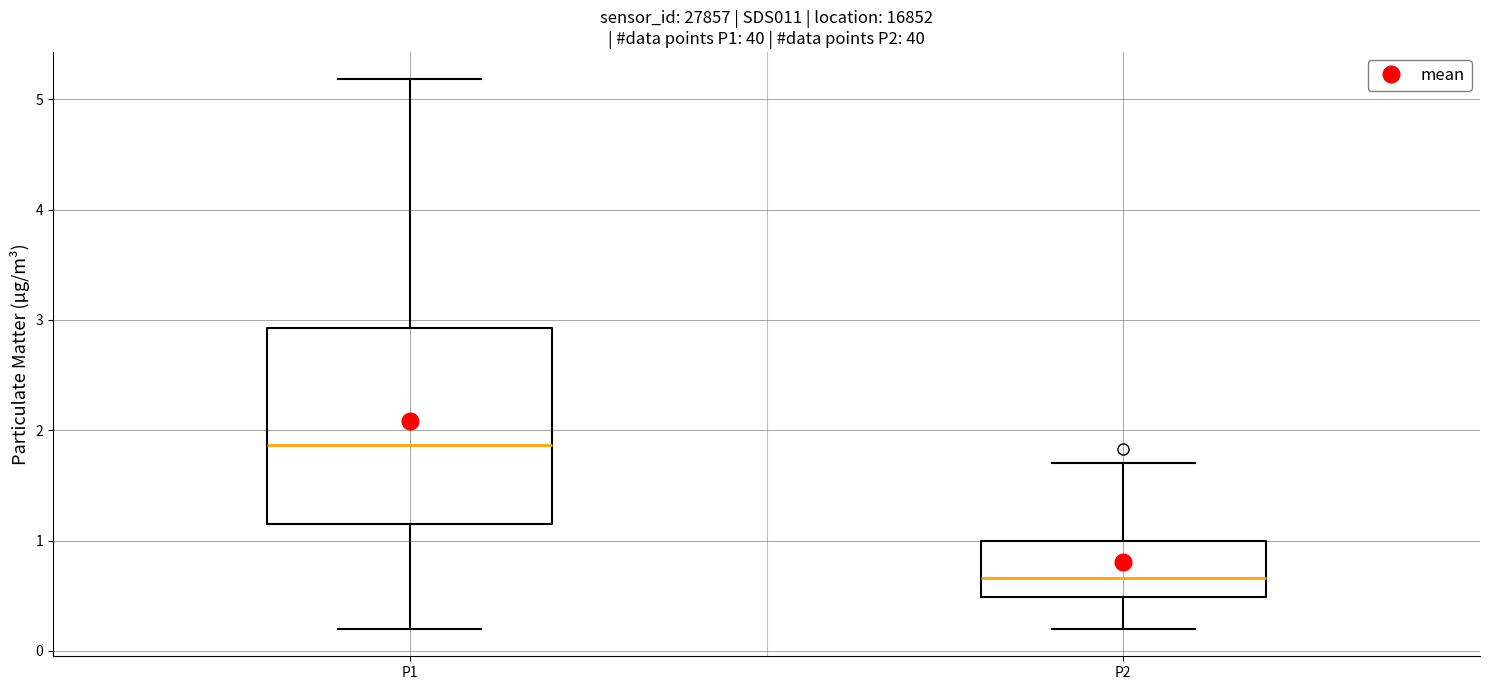

Reading left to right, read every box against the y-axis: the position of its median line, the range the box covers, and the ends of its whiskers. The values are not printed on the chart, so give them approximately, as read against the axis.

P1: median 1.9, box 1.2 to 2.9, whiskers 0.2 to 5.2
P2: median 0.7, box 0.5 to 1.0, whiskers 0.2 to 1.7